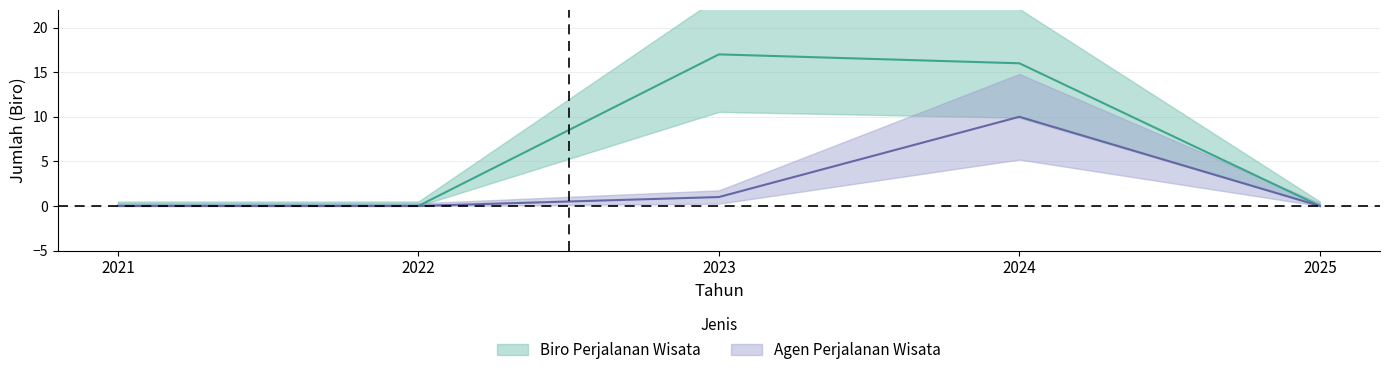

True or false: Biro Perjalanan Wisata has a value of 11 at 2022.

False